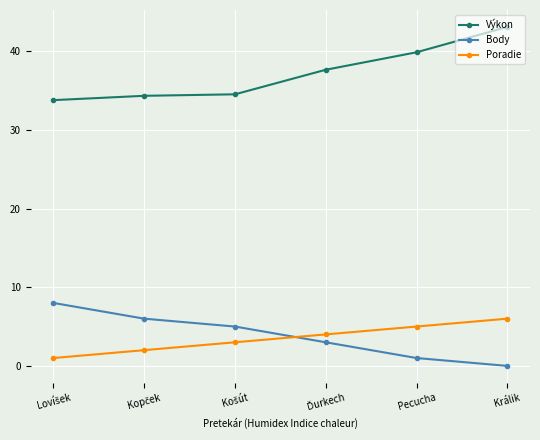

Read the Výkon value at Pecucha.

39.9